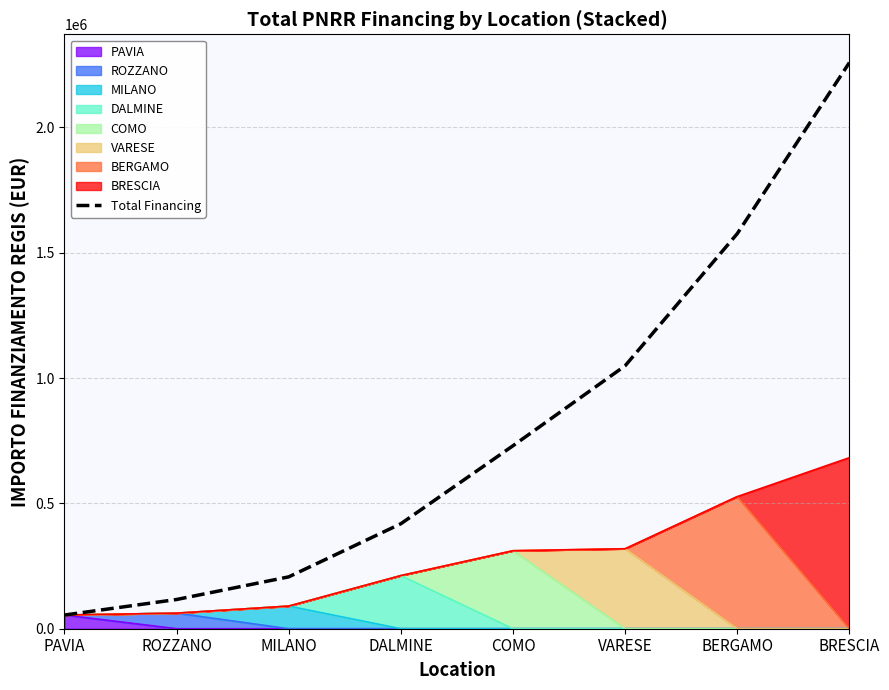

List the labels in order of value, largest first.

BRESCIA, BERGAMO, VARESE, COMO, DALMINE, MILANO, ROZZANO, PAVIA